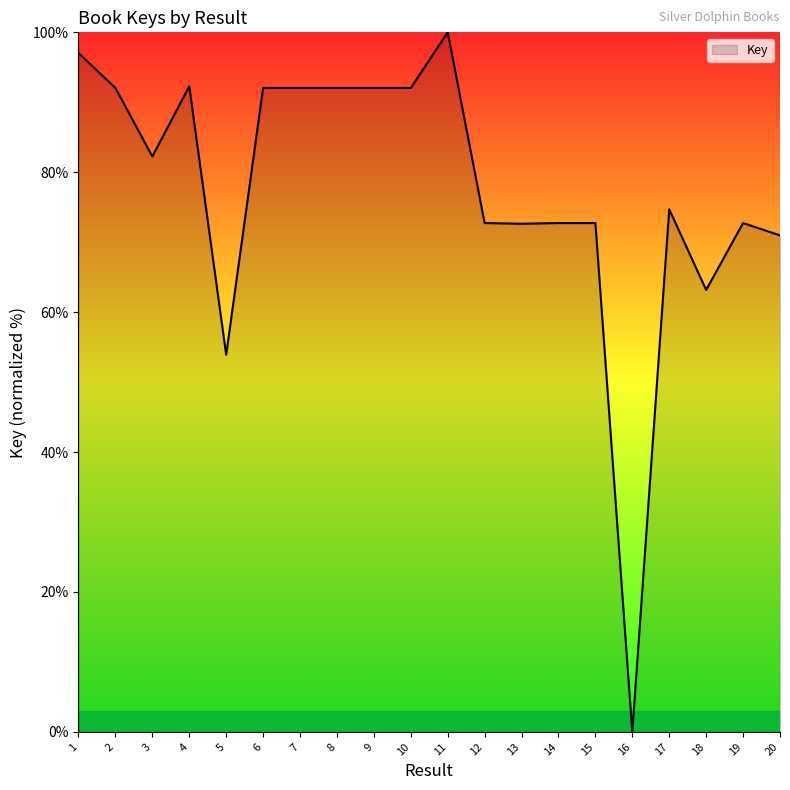

What is the sum of the values at 7 and 3?

174.3